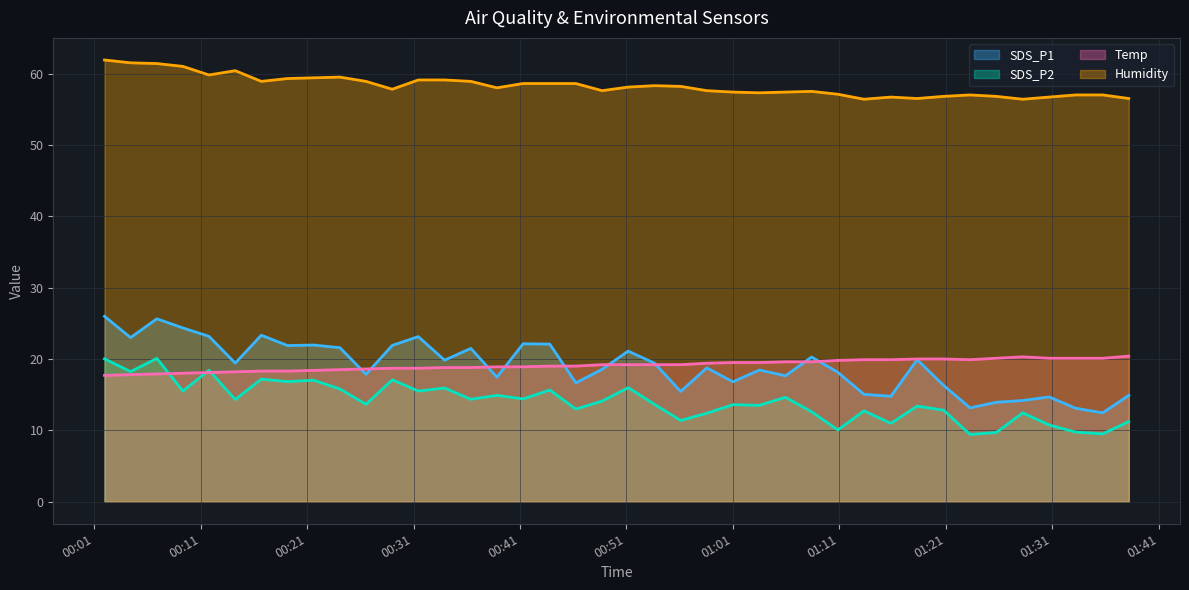

Is it true that SDS_P1 equals 26.0 at 2021/08/14 00:01:58?

True